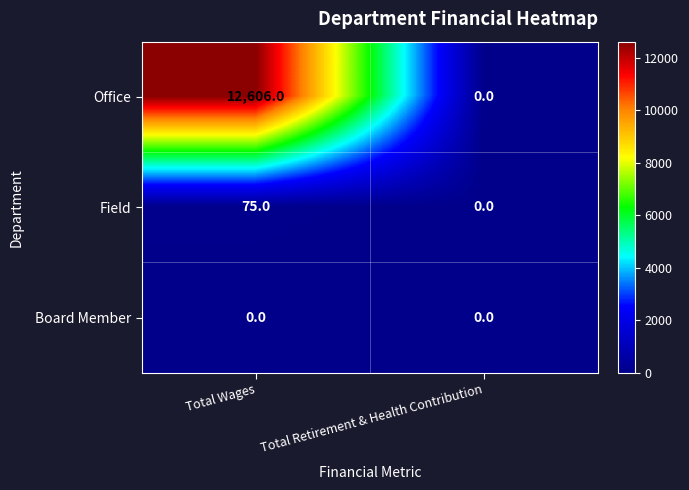

Rank the categories by Field value from lowest to highest.

Total Retirement & Health Contribution, Total Wages